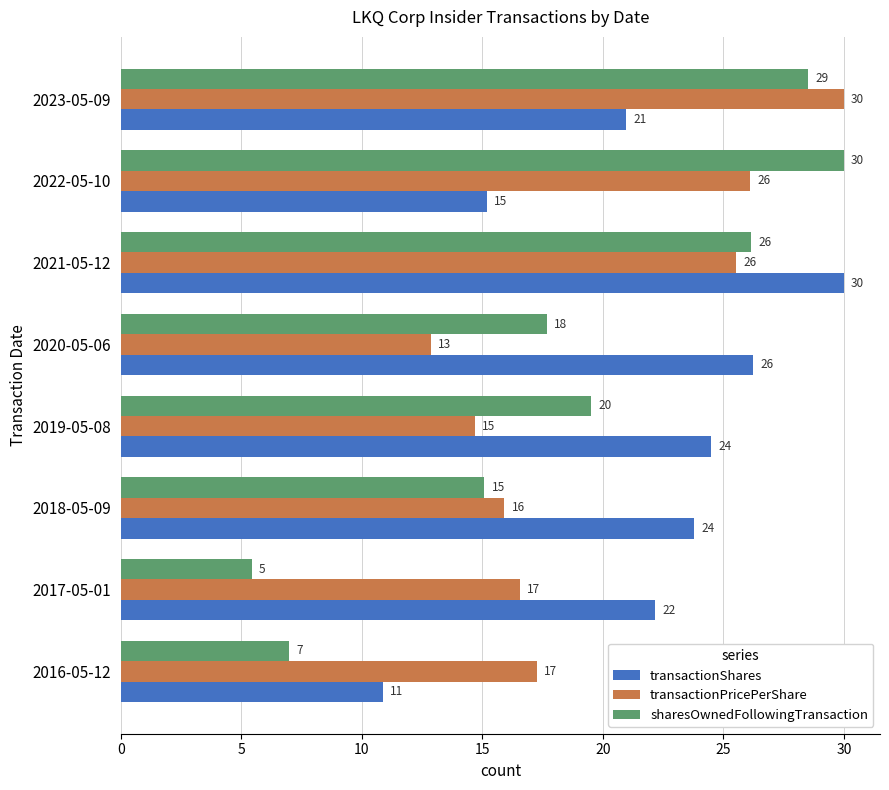

Which series has the widest spread of values?

sharesOwnedFollowingTransaction